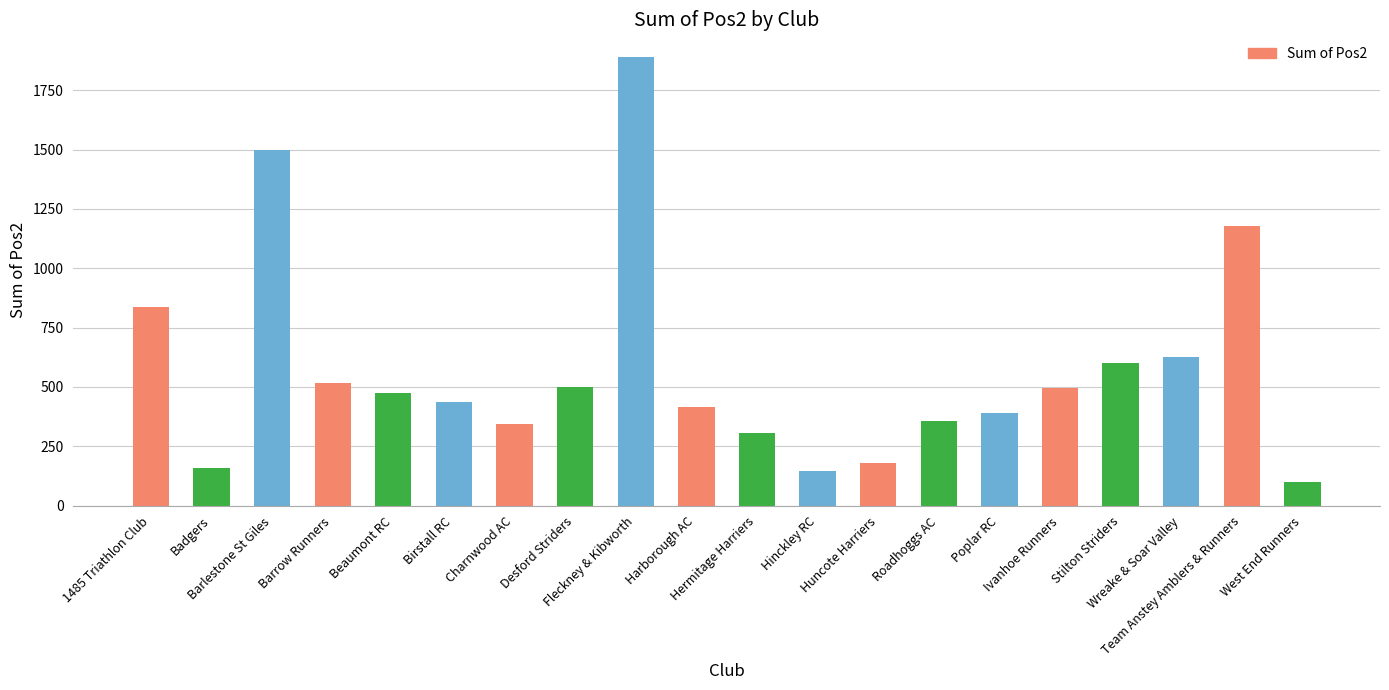

How many bars are there in total?

20